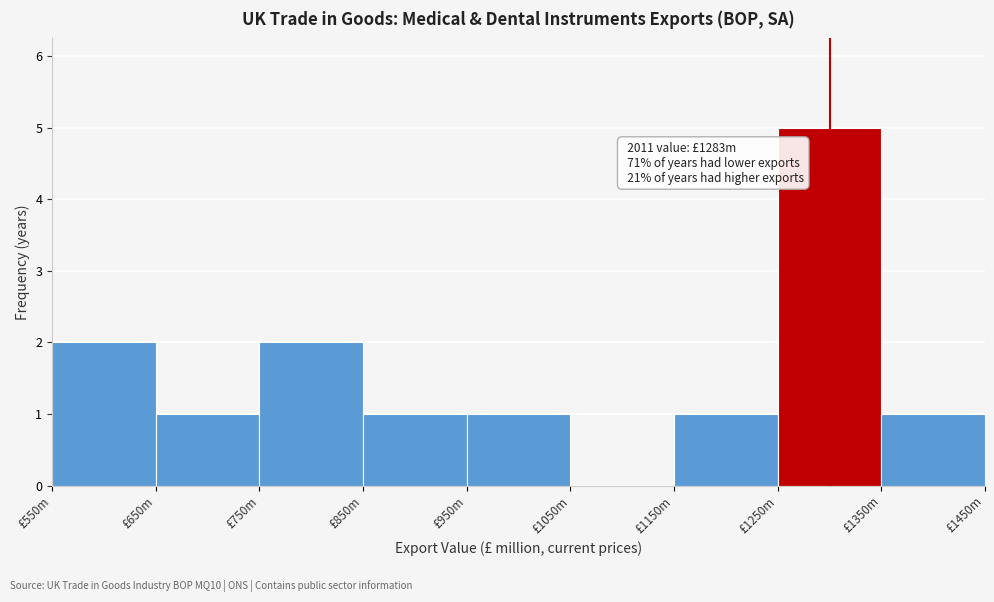

Reading left to right, what are all the values shown in this chart?

£550m=2	£650m=1	£750m=2	£850m=1	£950m=1	£1050m=0	£1150m=1	£1250m=5	£1350m=1